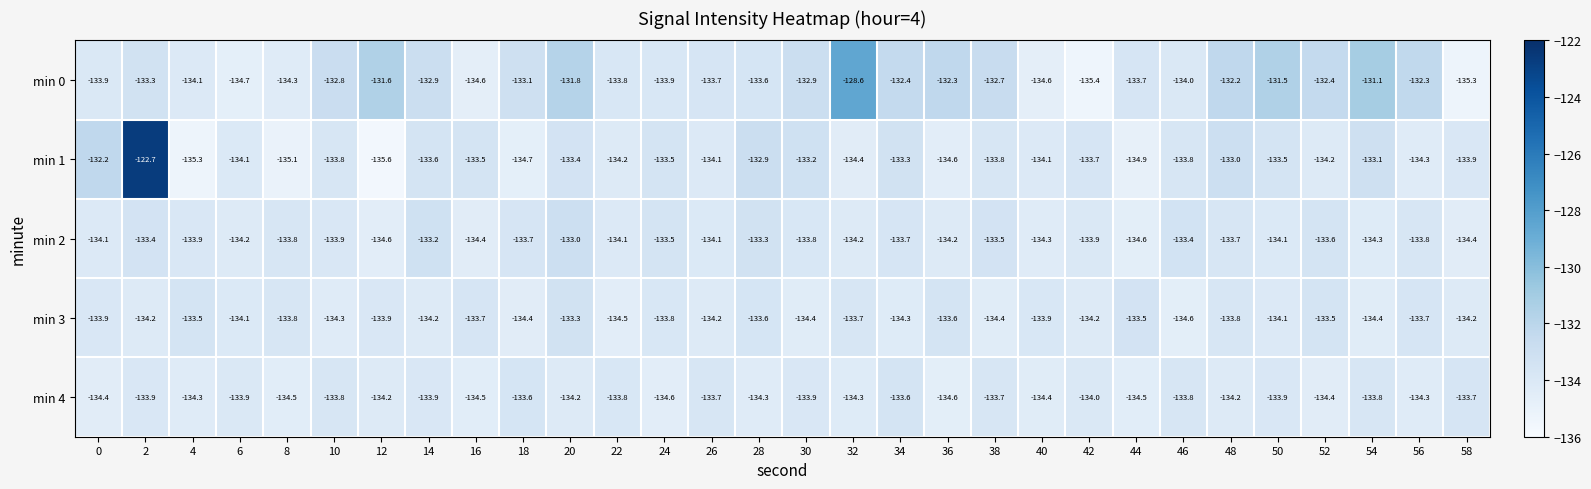

At which category does the chart reach its peak across all series?

2